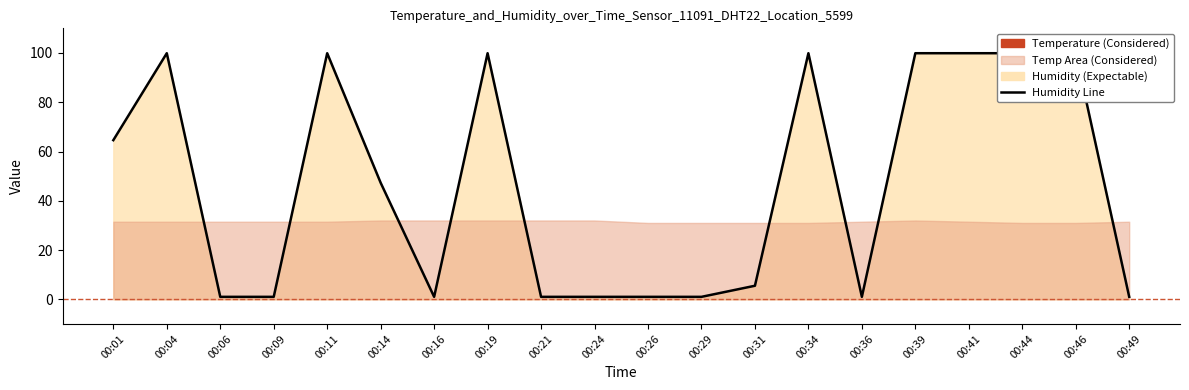

How many lines are shown in the chart?

1